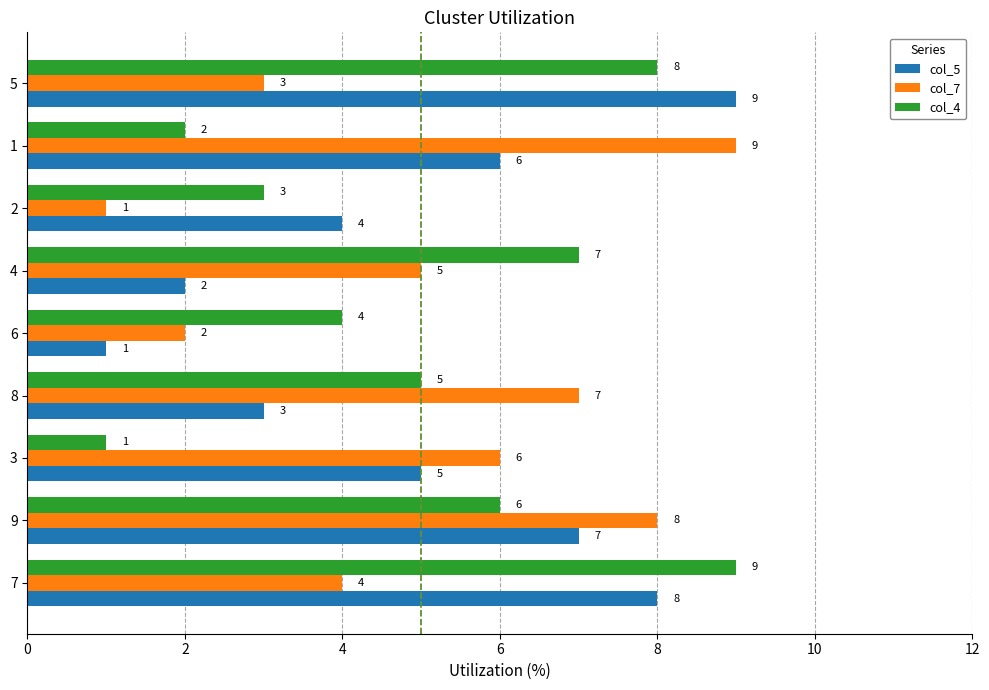

What is the difference between the col_7 values at 8 and 6?

5